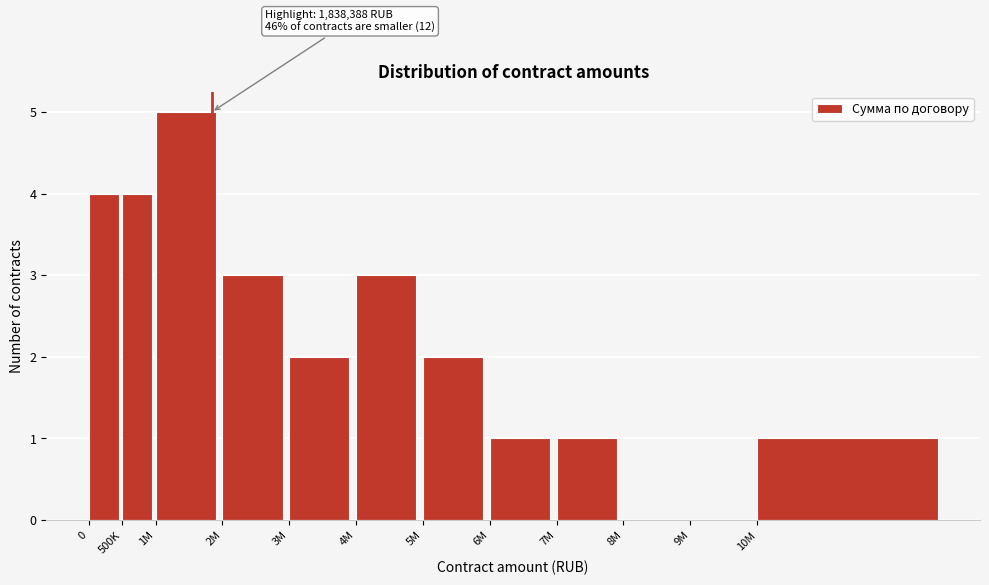

Reading left to right, transcribe all the data shown in this chart.

0=4	500K=4	1M=5	2M=3	3M=2	4M=3	5M=2	6M=1	7M=1	8M=0	9M=0	10M=1